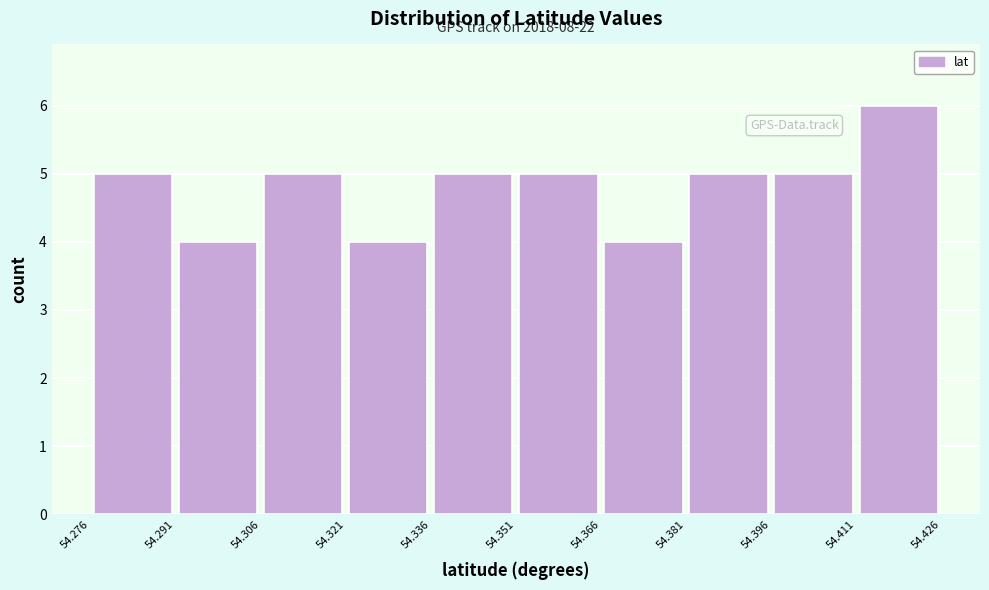

Which range on the x-axis has the tallest bar?

54.412 to 54.426